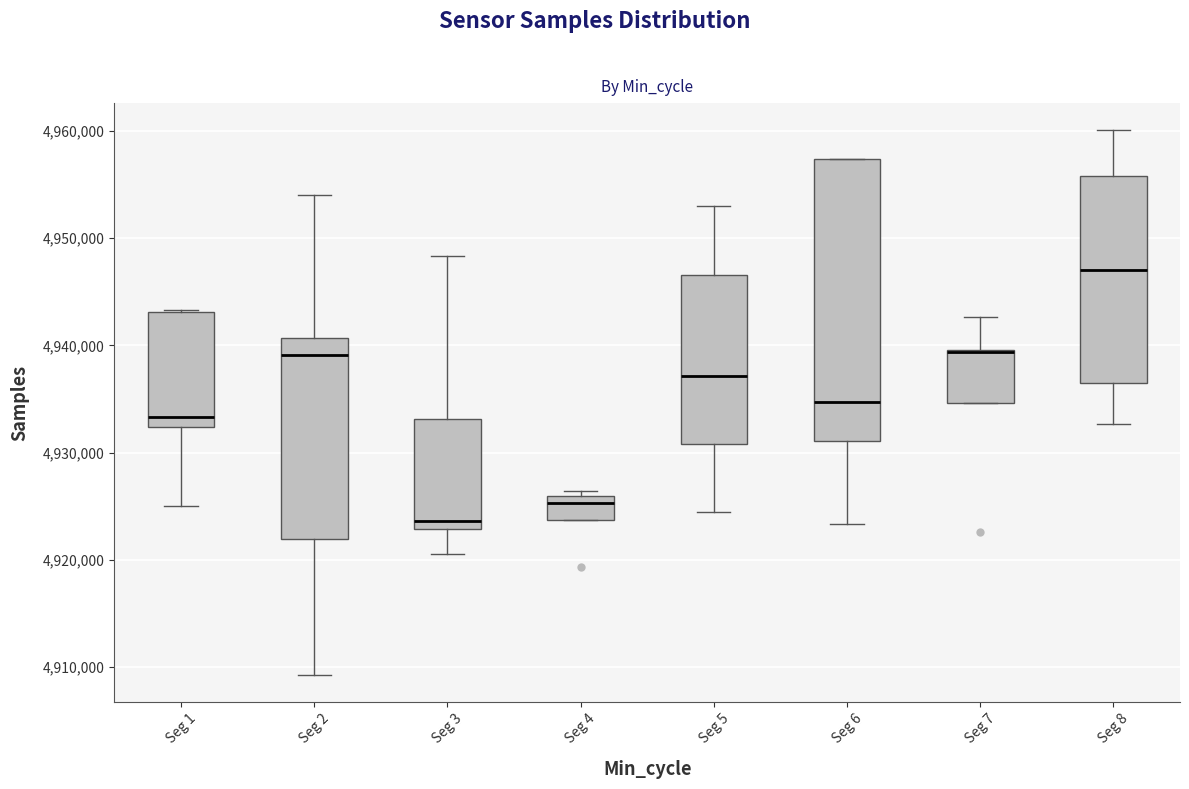

Reading left to right, transcribe this box plot: for each box, give where its median line is, the range the box spans, and where its two whiskers end, as read against the y-axis. The values are not printed on the chart, so give them approximately, as read against the axis.

Seg 1: median 4933000, box 4932000 to 4943000, whiskers 4925000 to 4943000
Seg 2: median 4939000, box 4922000 to 4941000, whiskers 4909000 to 4954000
Seg 3: median 4924000, box 4923000 to 4933000, whiskers 4921000 to 4948000
Seg 4: median 4925000, box 4924000 to 4926000, whiskers 4924000 to 4926000 (just above the box's upper edge)
Seg 5: median 4937000, box 4931000 to 4947000, whiskers 4924000 to 4953000
Seg 6: median 4935000, box 4931000 to 4957000, whiskers 4923000 to 4957000
Seg 7: median 4939000 (drawn on the box's upper edge), box 4935000 to 4940000, whiskers 4935000 to 4943000
Seg 8: median 4947000, box 4936000 to 4956000, whiskers 4933000 to 4960000